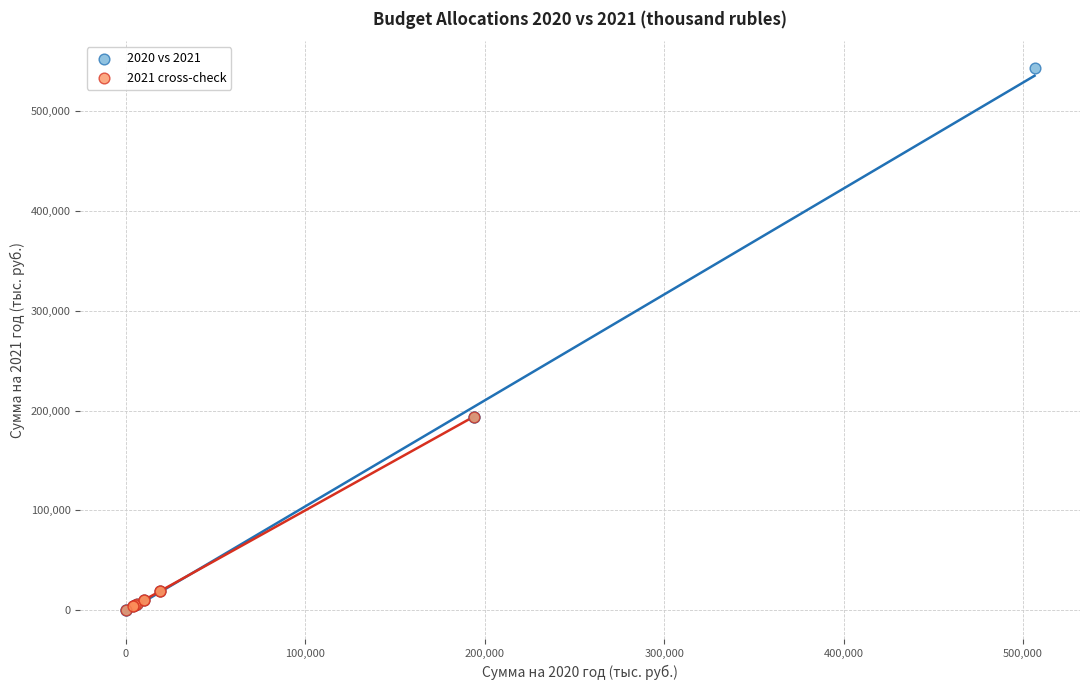

Which series reaches the maximum Y coordinate?

2020 vs 2021